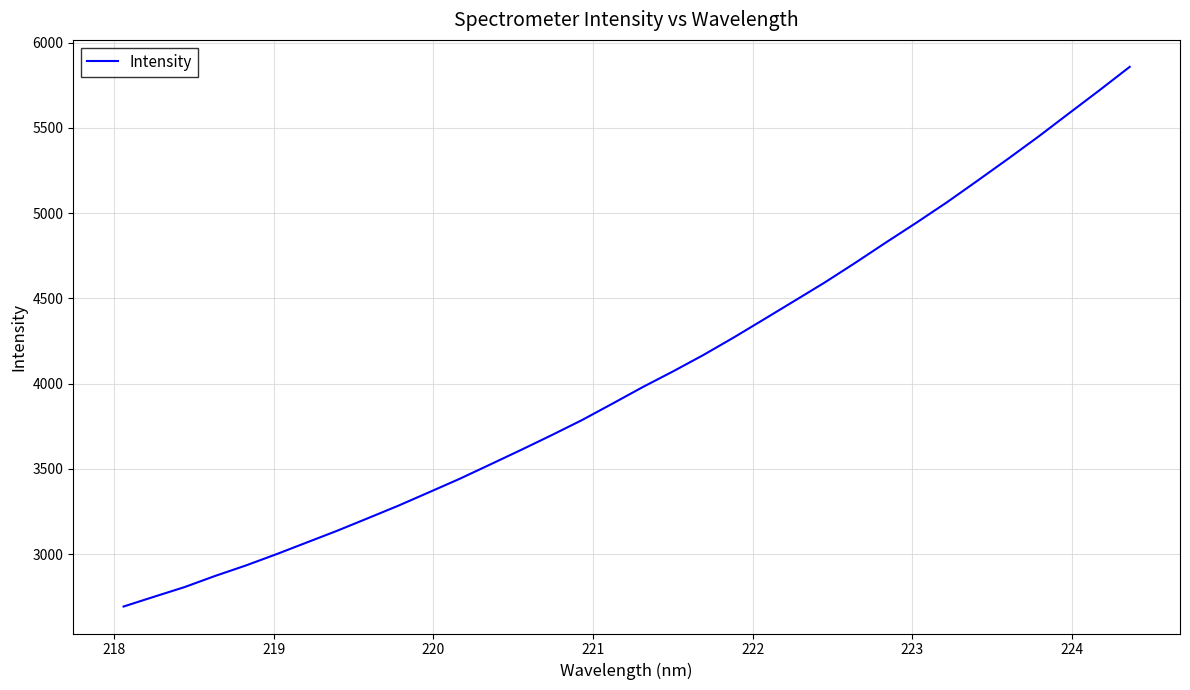

Does the chart display data point markers on the line(s)?

No